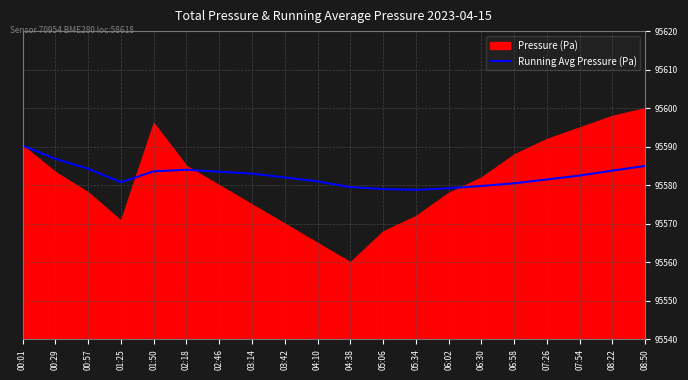

The chart shows a value of 95583.5 at 02:46. True or false?

True